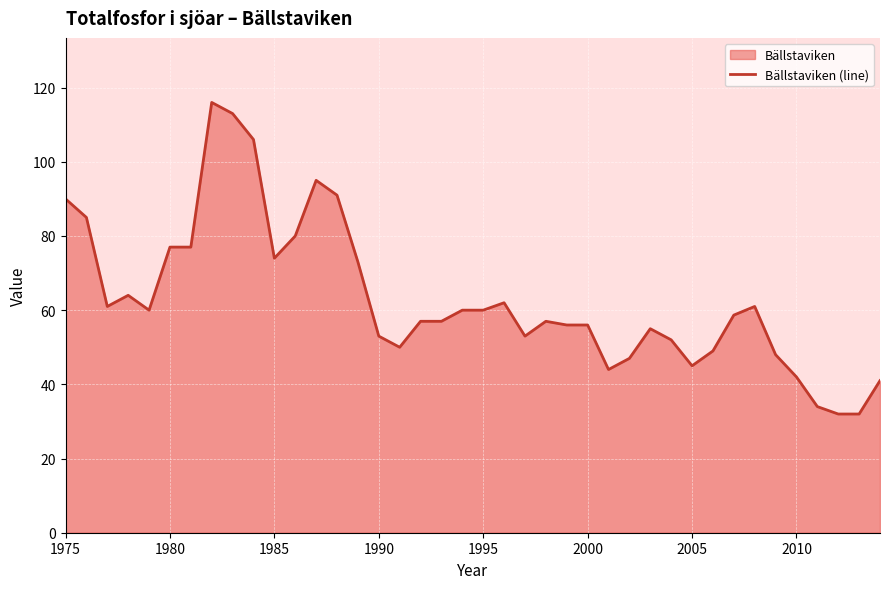

Is it true that the value at 1995 is 60.0?

True